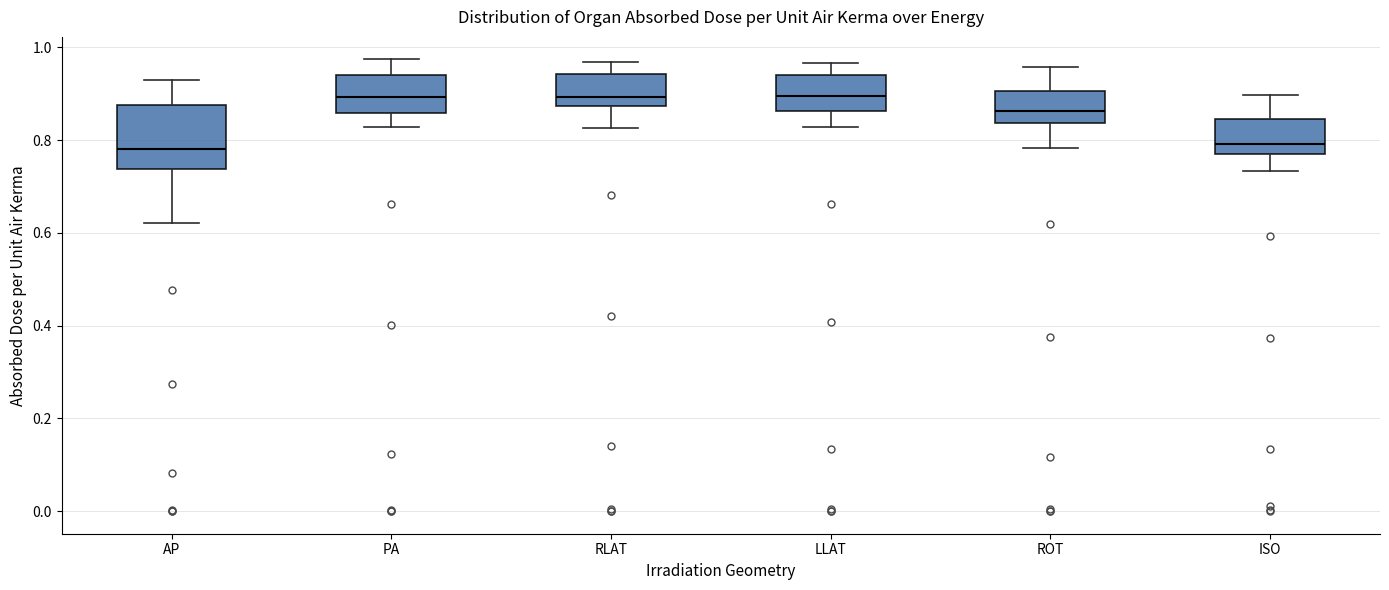

Reading left to right, read every box against the y-axis: the position of its median line, the range the box covers, and the ends of its whiskers. The values are not printed on the chart, so give them approximately, as read against the axis.

AP: median 0.78, box 0.74 to 0.88, whiskers 0.62 to 0.92
PA: median 0.90, box 0.86 to 0.94, whiskers 0.82 to 0.98
RLAT: median 0.90, box 0.88 to 0.94, whiskers 0.82 to 0.96
LLAT: median 0.90, box 0.86 to 0.94, whiskers 0.82 to 0.96
ROT: median 0.86, box 0.84 to 0.90, whiskers 0.78 to 0.96
ISO: median 0.80, box 0.76 to 0.84, whiskers 0.74 to 0.90